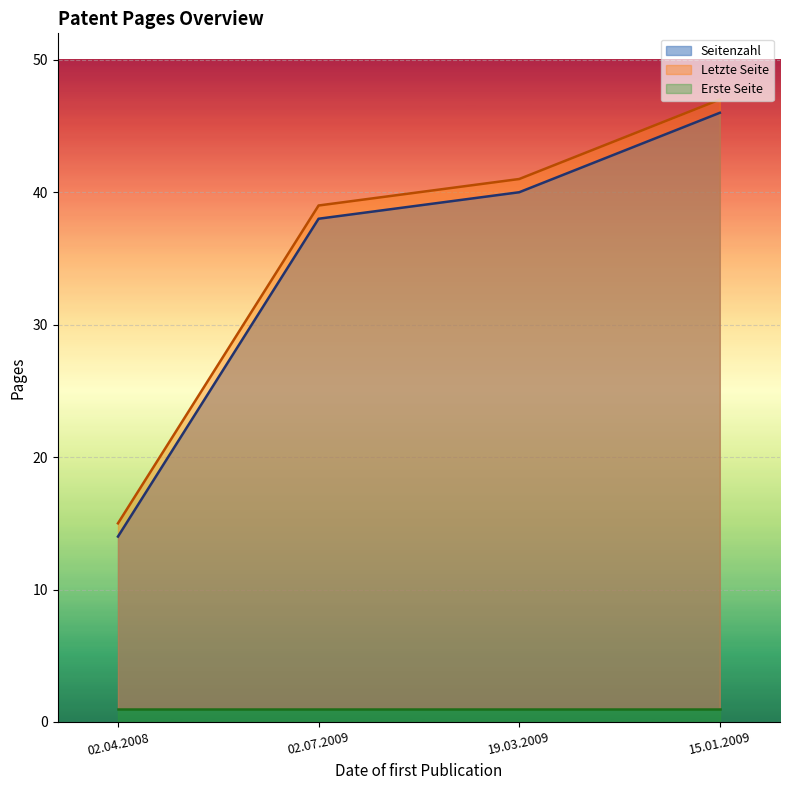

What is the label of the 4th point from the right?

02.04.2008